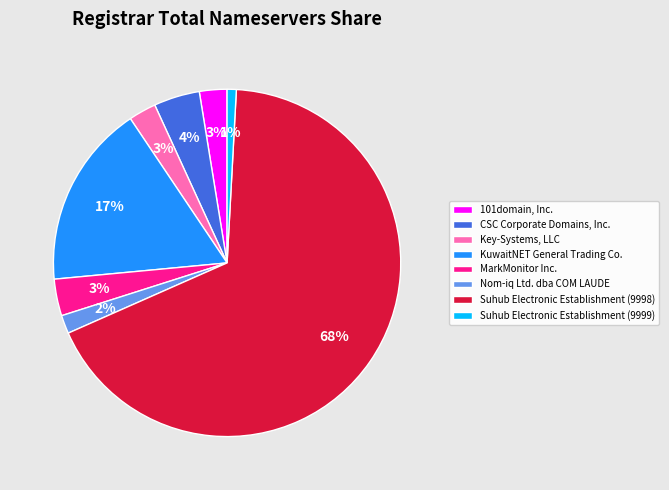

True or false: Suhub Electronic Establishment (9999) accounts for 8% of the total.

False